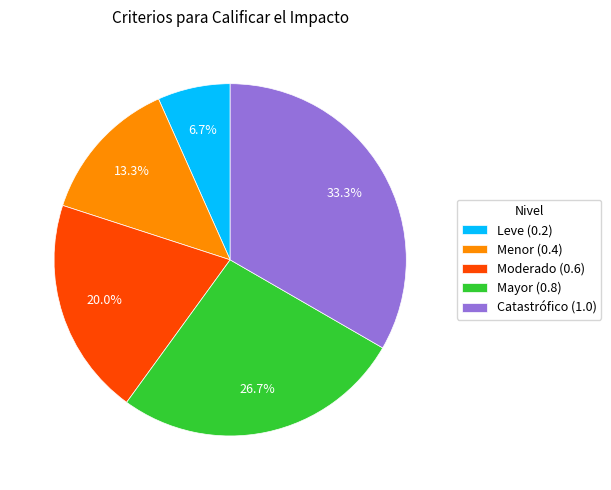

How many slices are in this pie chart?

5